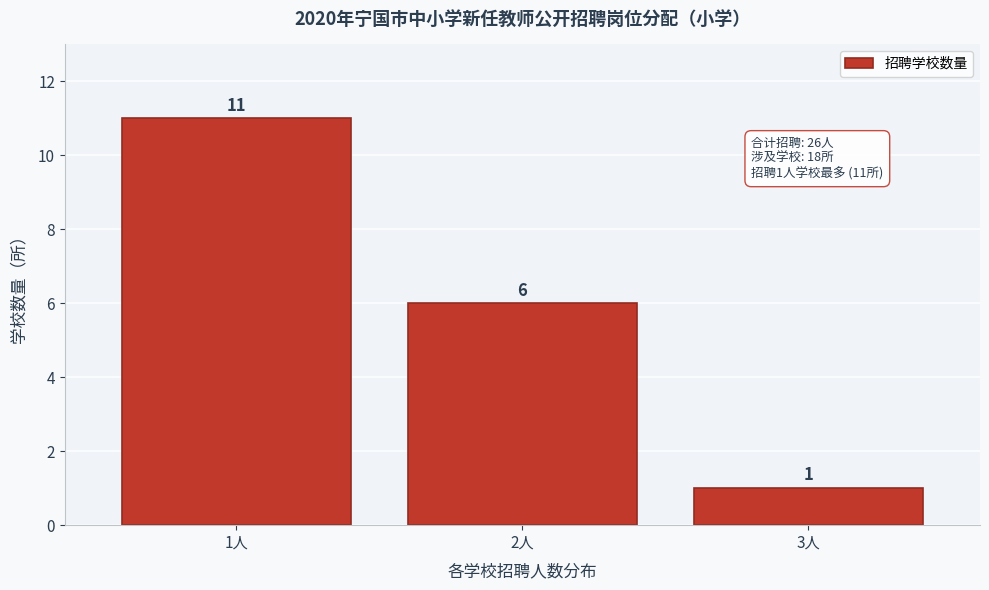

Reading right to left, transcribe all the data shown in this chart.

1	6	11